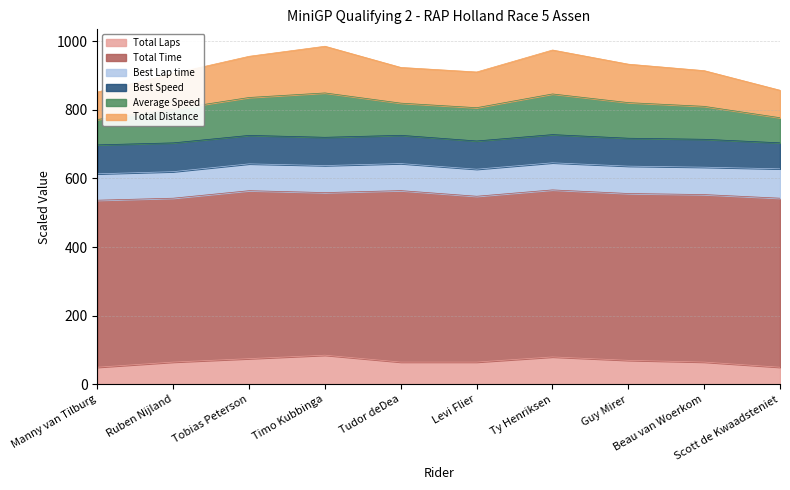

What is the lowest value of the Total Laps series?

50.0